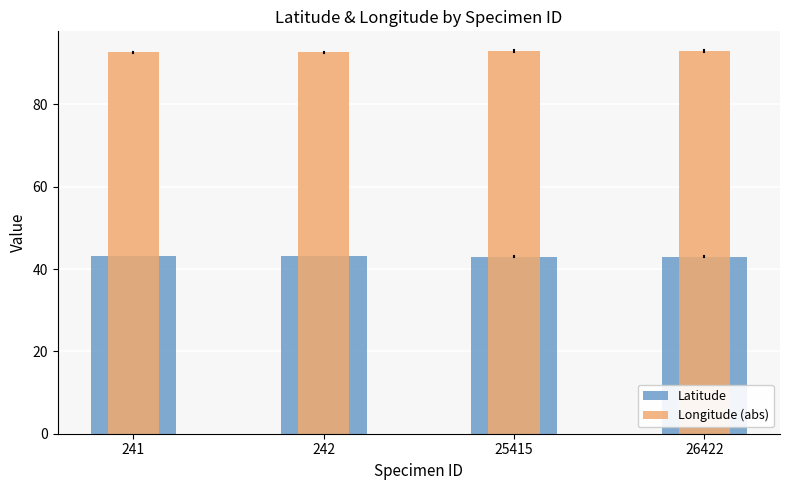

What is the sum of the Longitude (abs) values at 242 and 241?

185.4